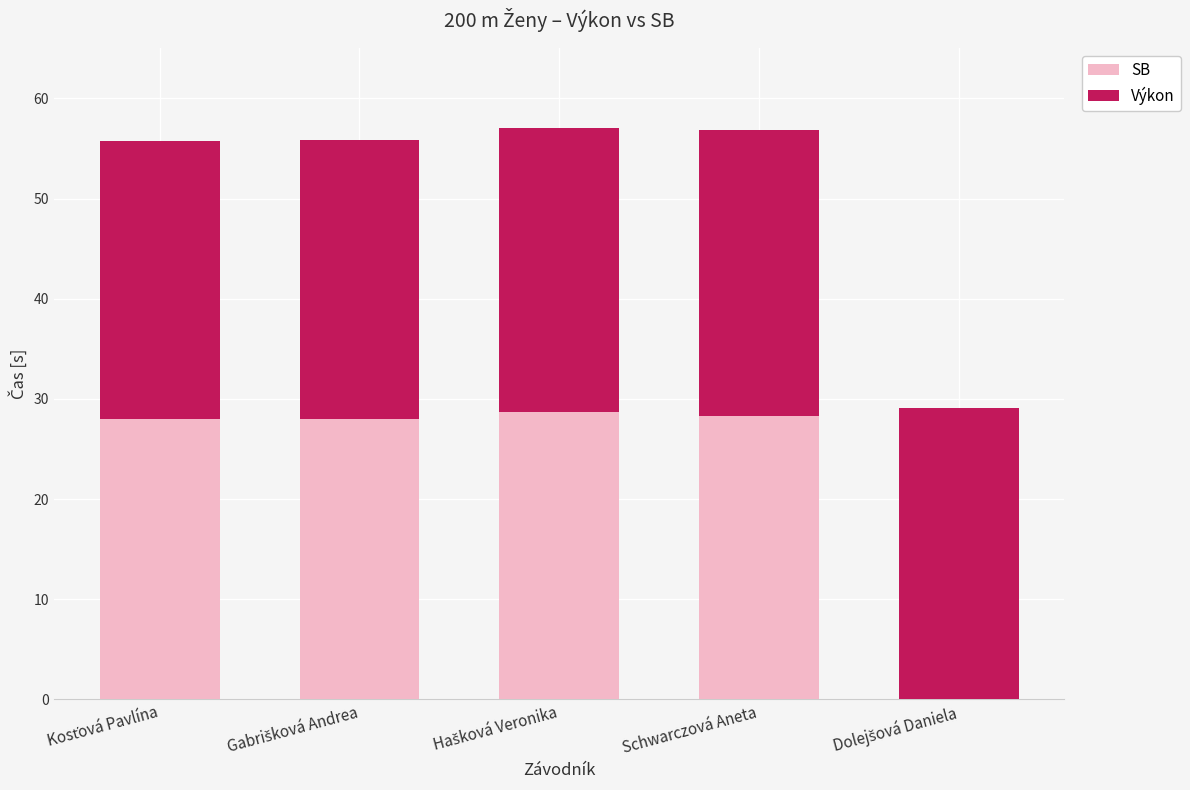

Are the bars grouped side by side (vs. stacked)?

No